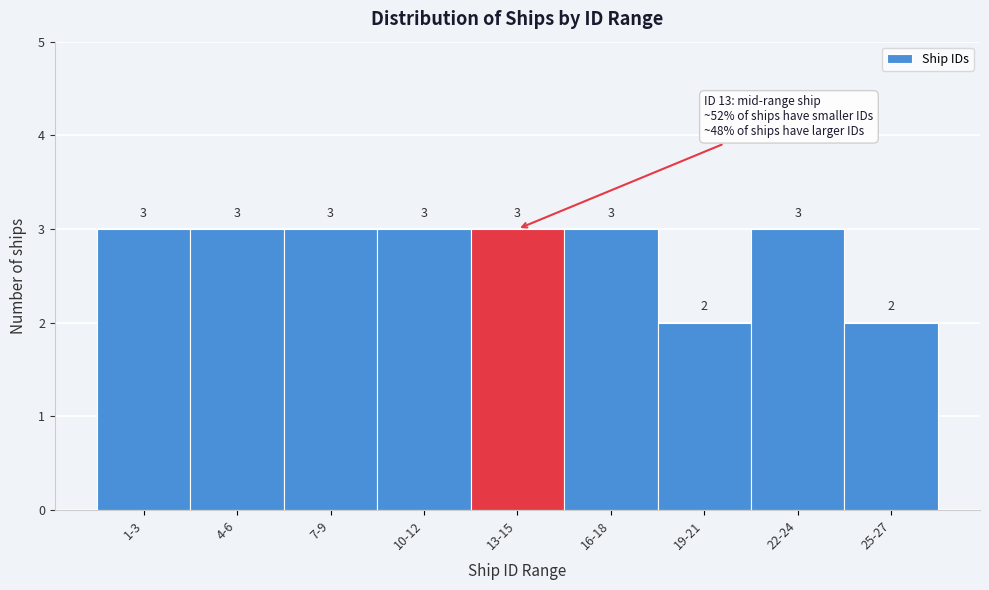

Reading left to right, extract all data points from this chart.

1-3=3	4-6=3	7-9=3	10-12=3	13-15=3	16-18=3	19-21=2	22-24=3	25-27=2